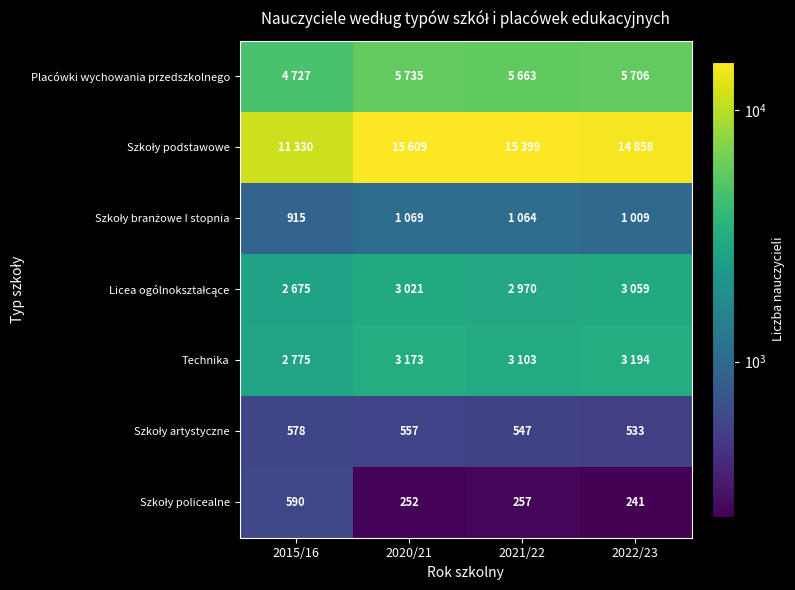

Is it true that Licea ogólnokształcące equals 3021 at 2020/21?

True